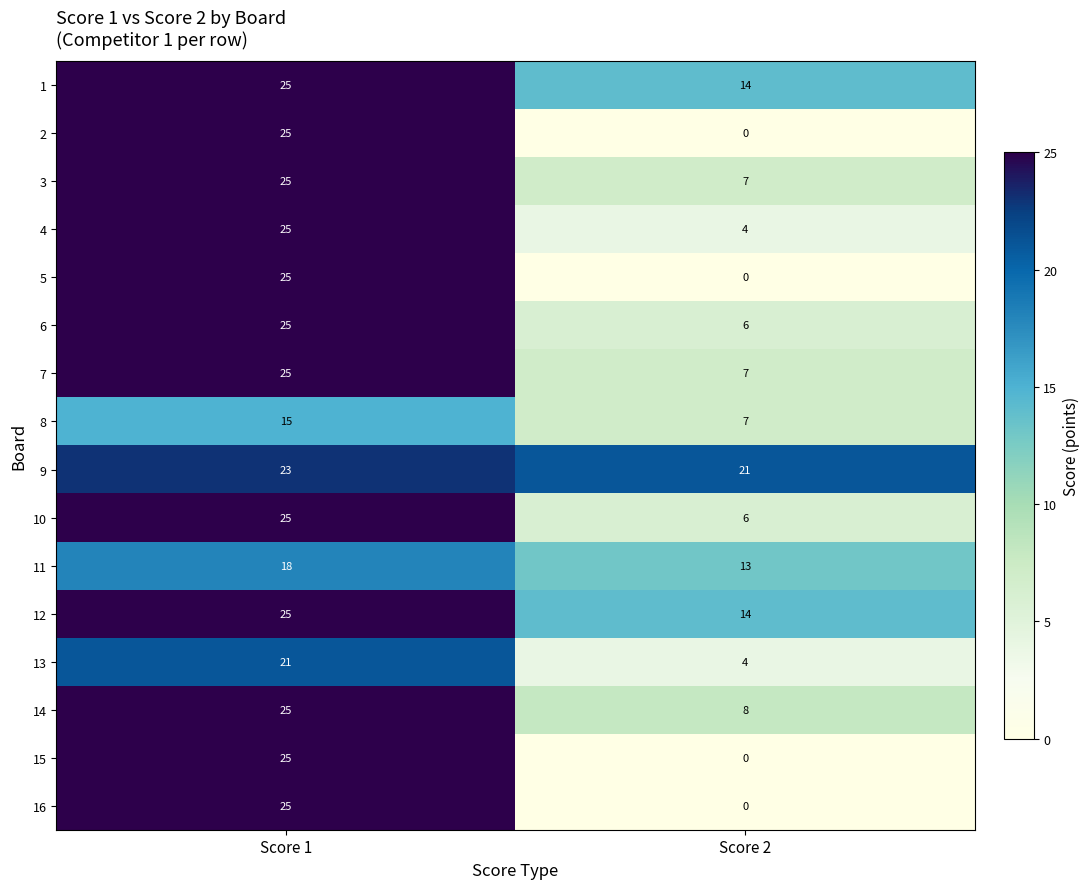

List the labels in order of 8 value, largest first.

Score 1, Score 2